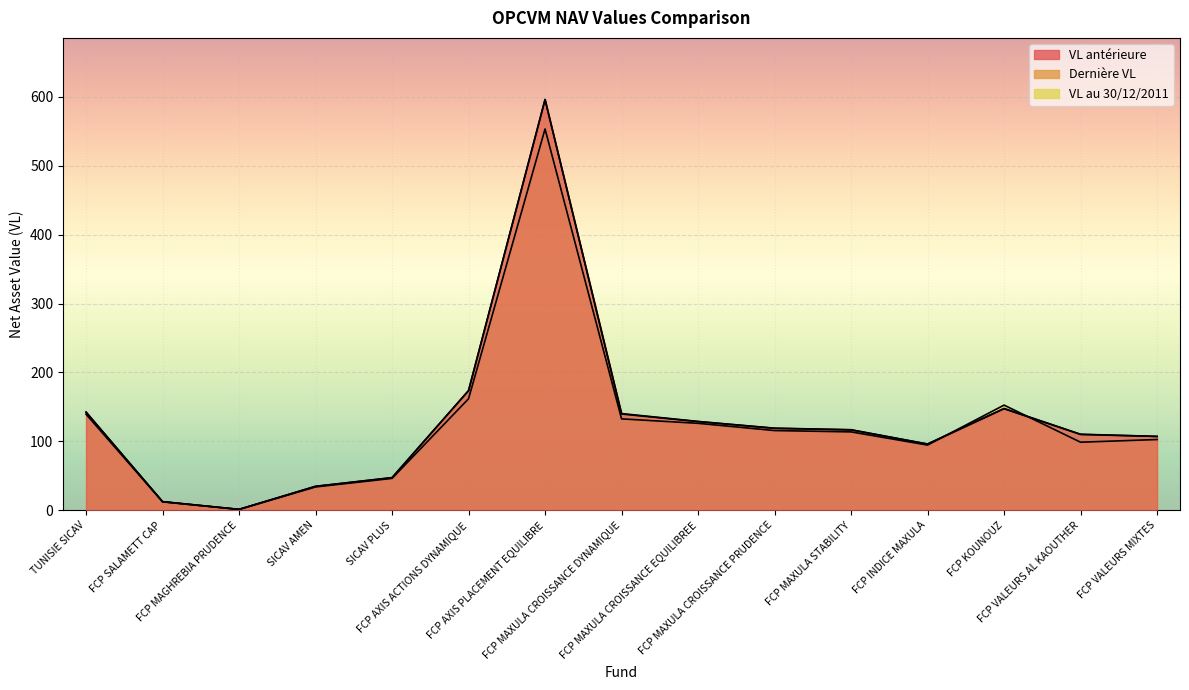

Reading right to left, extract all data points from this chart.

VL antérieure: FCP VALEURS MIXTES=107.2	FCP VALEURS AL KAOUTHER=110.4	FCP KOUNOUZ=147.7	FCP INDICE MAXULA=96.2	FCP MAXULA STABILITY=116.9	FCP MAXULA CROISSANCE PRUDENCE=119.1	FCP MAXULA CROISSANCE EQUILIBREE=128.9	FCP MAXULA CROISSANCE DYNAMIQUE=140.3	FCP AXIS PLACEMENT EQUILIBRE=596.0	FCP AXIS ACTIONS DYNAMIQUE=173.7	SICAV PLUS=47.3	SICAV AMEN=34.7	FCP MAGHREBIA PRUDENCE=1.3	FCP SALAMETT CAP=12.5	TUNISIE SICAV=142.4
Dernière VL: FCP VALEURS MIXTES=107.2	FCP VALEURS AL KAOUTHER=110.0	FCP KOUNOUZ=147.4	FCP INDICE MAXULA=96.0	FCP MAXULA STABILITY=116.6	FCP MAXULA CROISSANCE PRUDENCE=119.0	FCP MAXULA CROISSANCE EQUILIBREE=128.6	FCP MAXULA CROISSANCE DYNAMIQUE=139.7	FCP AXIS PLACEMENT EQUILIBRE=596.1	FCP AXIS ACTIONS DYNAMIQUE=173.7	SICAV PLUS=47.3	SICAV AMEN=34.7	FCP MAGHREBIA PRUDENCE=1.3	FCP SALAMETT CAP=12.5	TUNISIE SICAV=142.5
VL au 30/12/2011: FCP VALEURS MIXTES=102.7	FCP VALEURS AL KAOUTHER=98.8	FCP KOUNOUZ=152.6	FCP INDICE MAXULA=94.6	FCP MAXULA STABILITY=113.8	FCP MAXULA CROISSANCE PRUDENCE=115.7	FCP MAXULA CROISSANCE EQUILIBREE=126.2	FCP MAXULA CROISSANCE DYNAMIQUE=132.7	FCP AXIS PLACEMENT EQUILIBRE=553.4	FCP AXIS ACTIONS DYNAMIQUE=161.8	SICAV PLUS=46.3	SICAV AMEN=33.9	FCP MAGHREBIA PRUDENCE=1.3	FCP SALAMETT CAP=12.2	TUNISIE SICAV=139.5